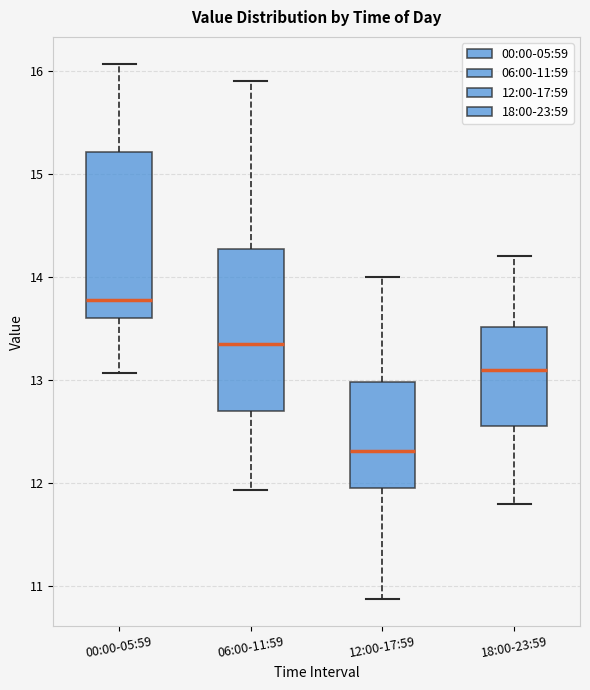

Which box's median line is the lowest?

12:00-17:59